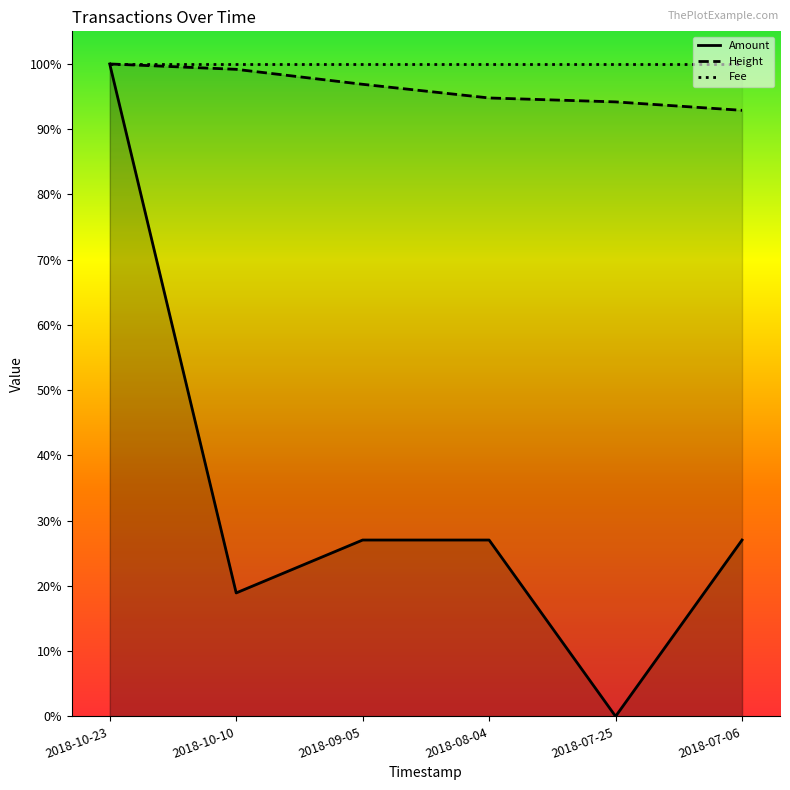

At which label is Amount closest to 0?

2018-07-25